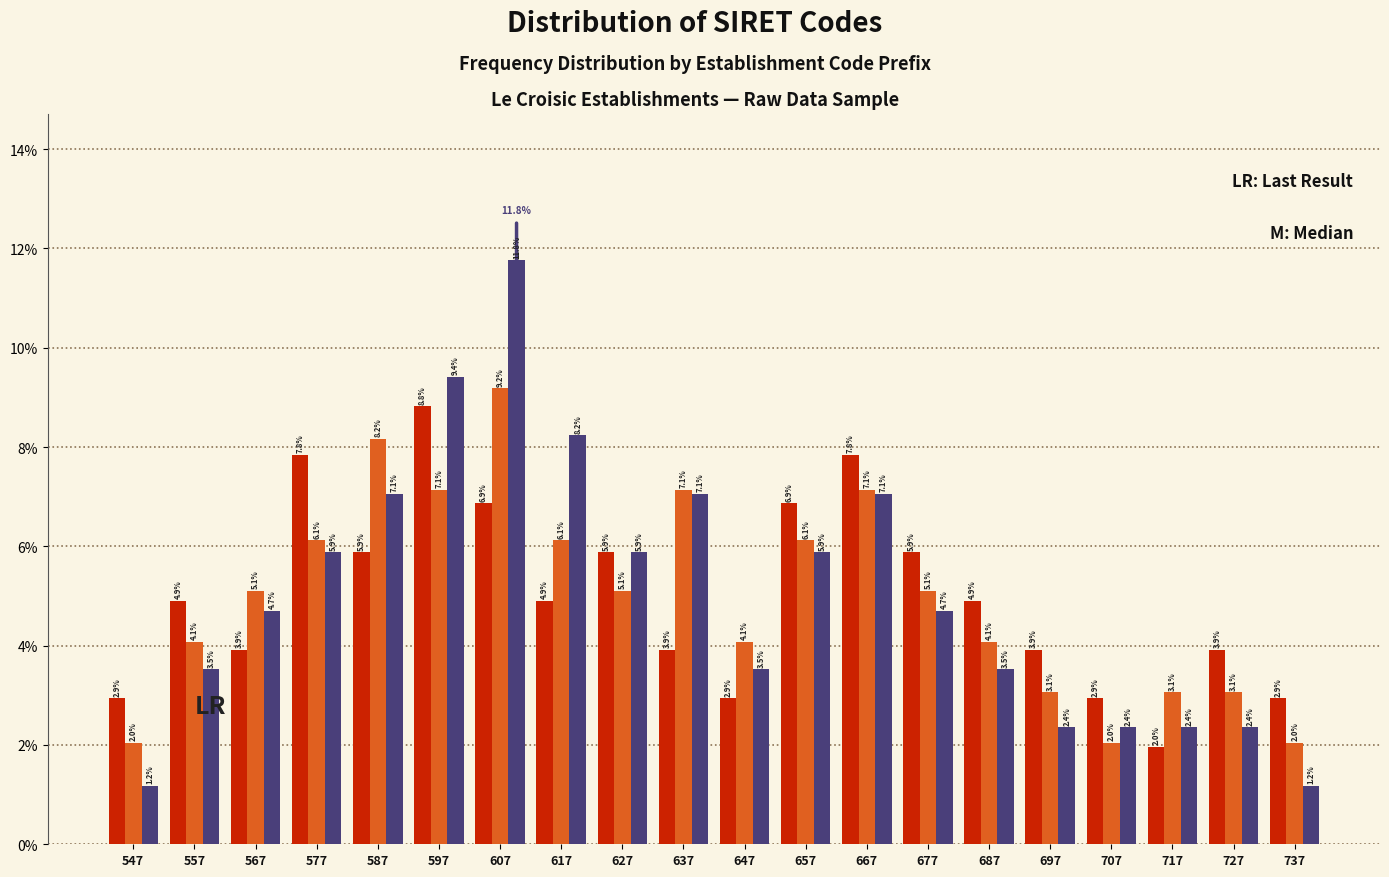

What is the difference between the highest and lowest values at 607?

4.9